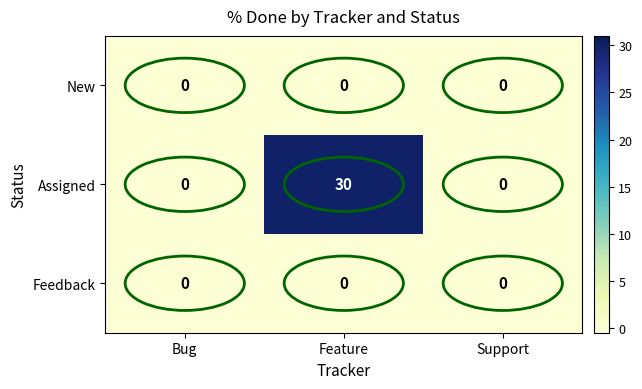

Which series has the largest total across all categories?

Assigned